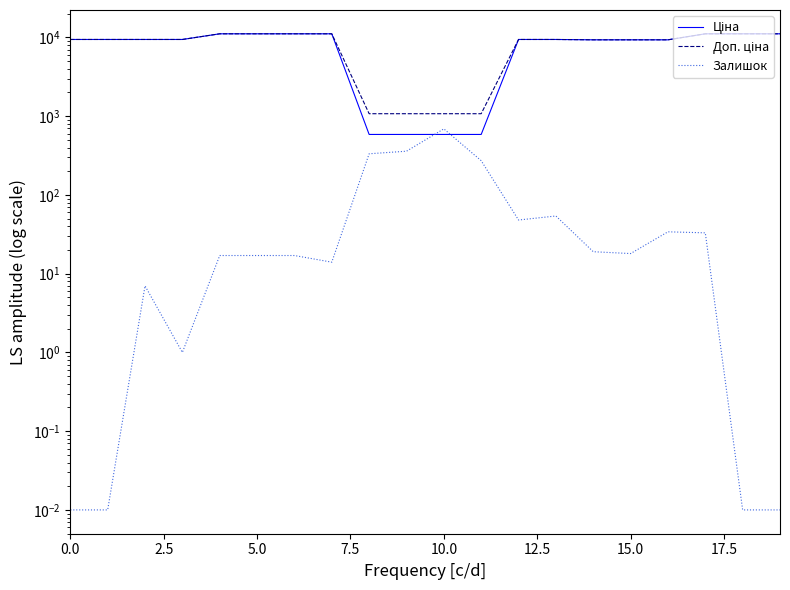

What is the label of the 14th point from the right?

15.0